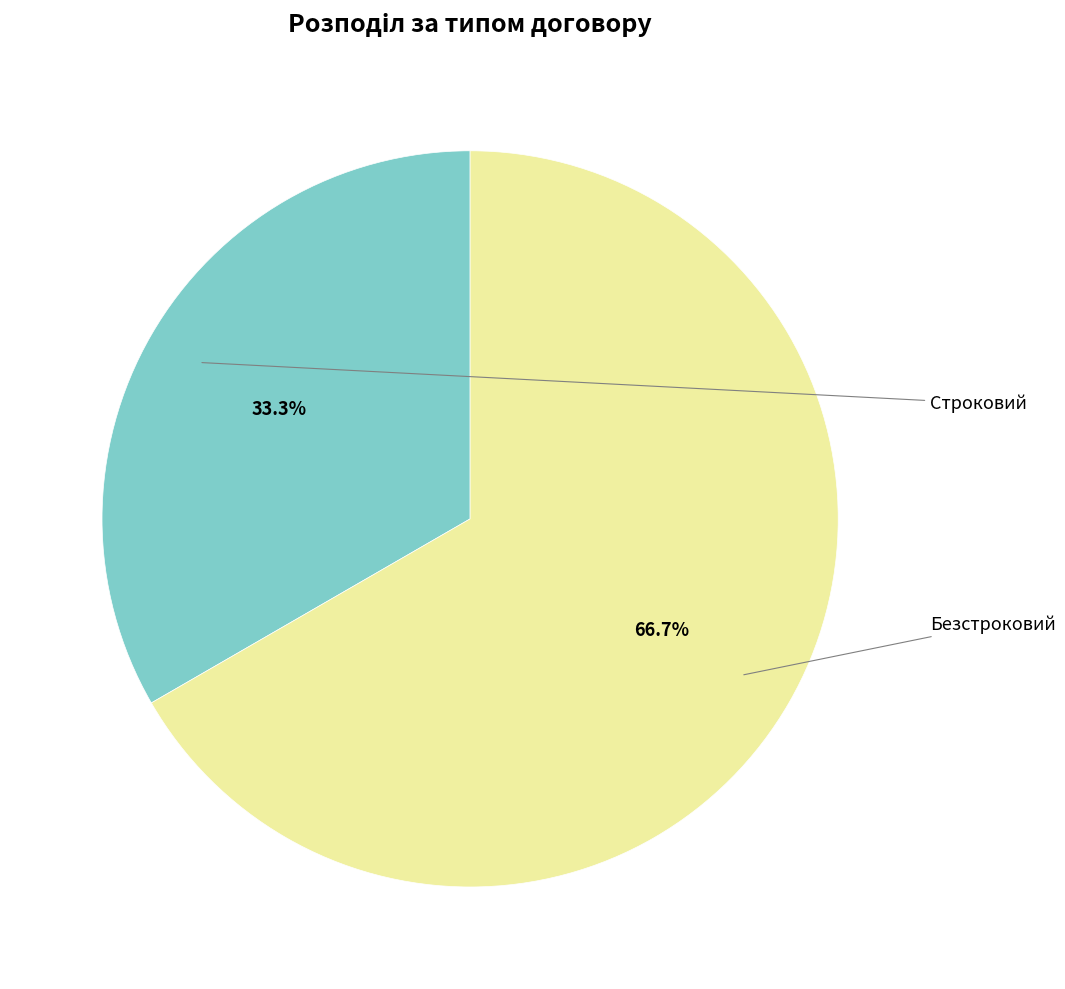

Is there a majority slice in this chart?

Yes